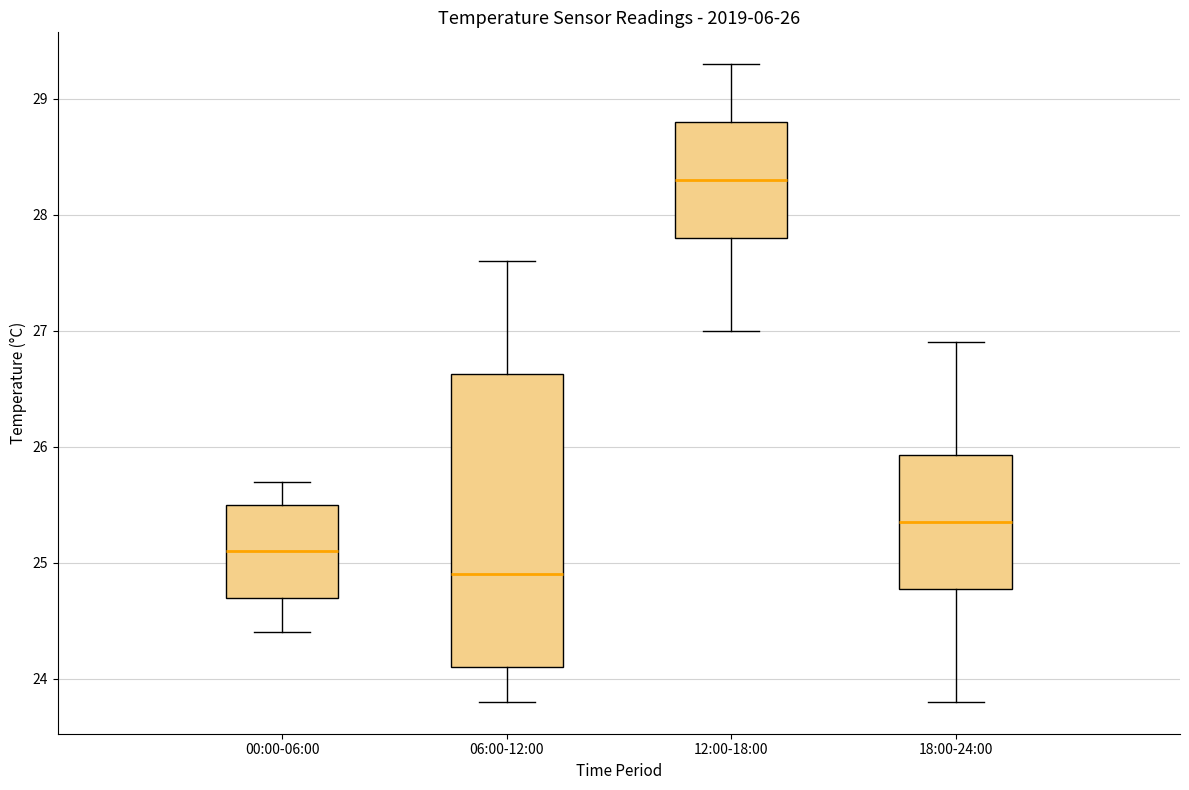

Which box's median line is the highest?

12:00-18:00